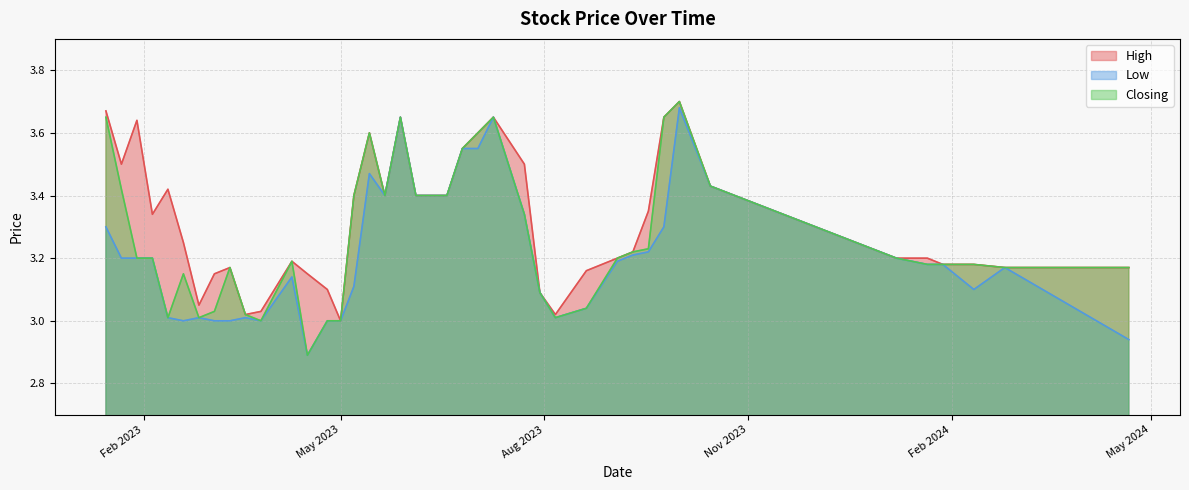

Is the value of Closing at 14/05/2023 greater than the value of Low at 29/01/2023?

Yes